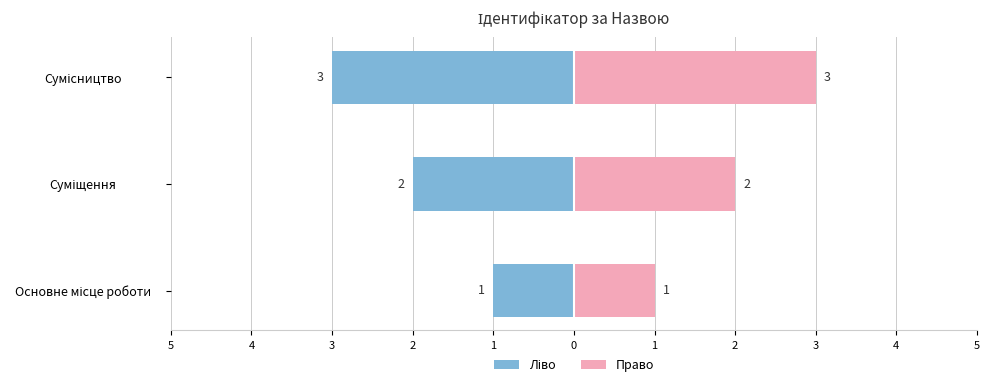

What position from the right is Суміщення?

2